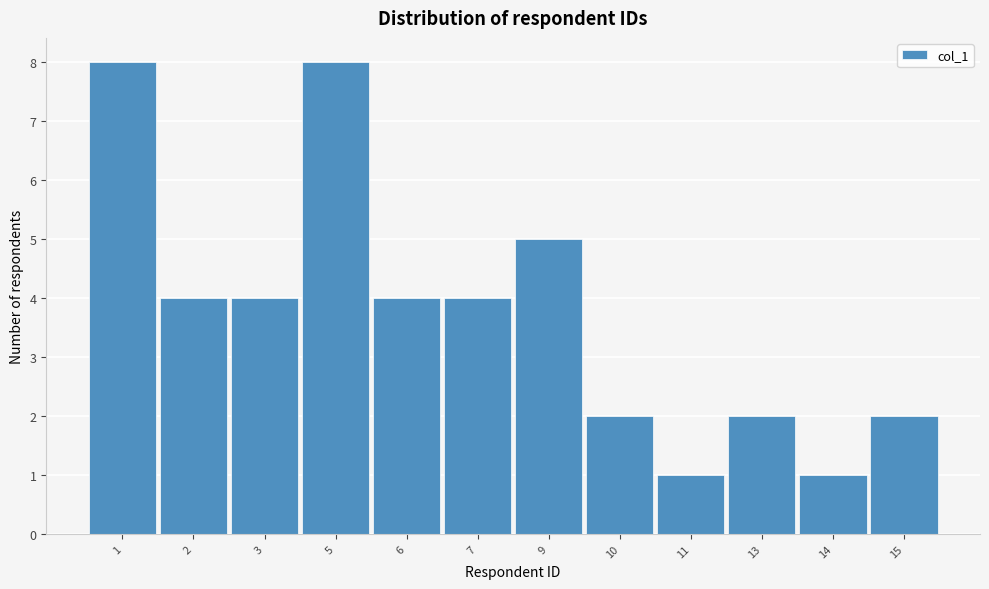

Reading left to right, what are all the values shown in this chart?

8	4	4	8	4	4	5	2	1	2	1	2